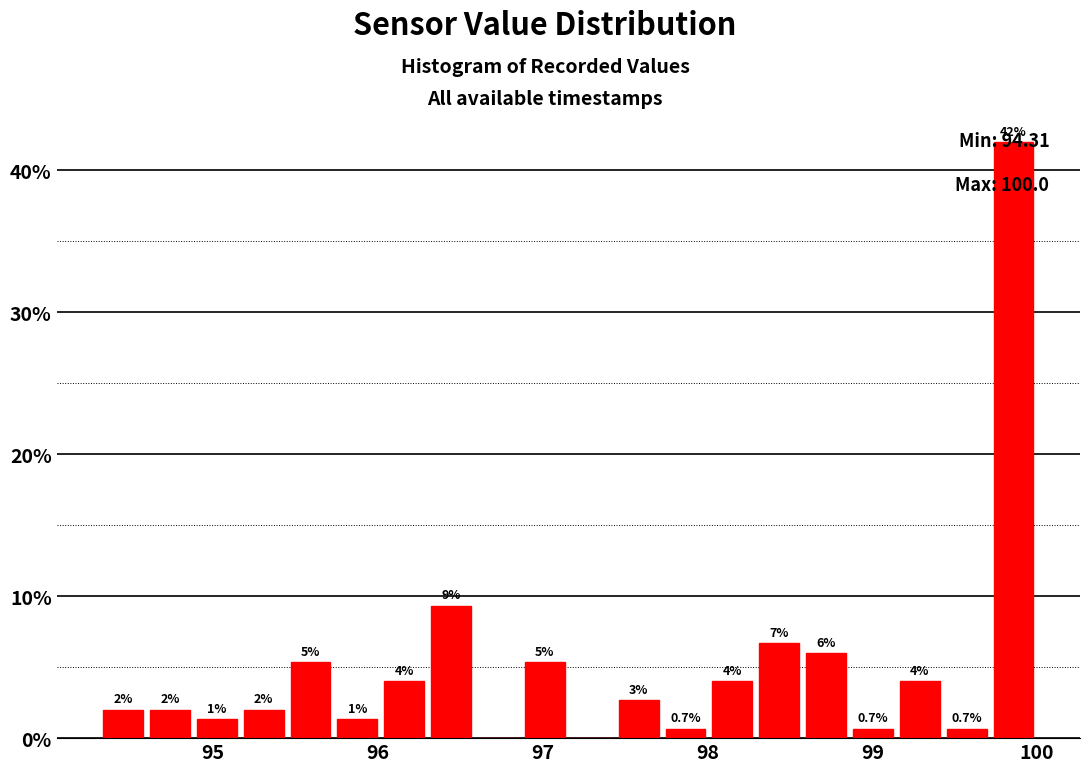

Around what value on the x-axis is the tallest bar? Give the approximate position of its centre, as read against the axis.

99.9